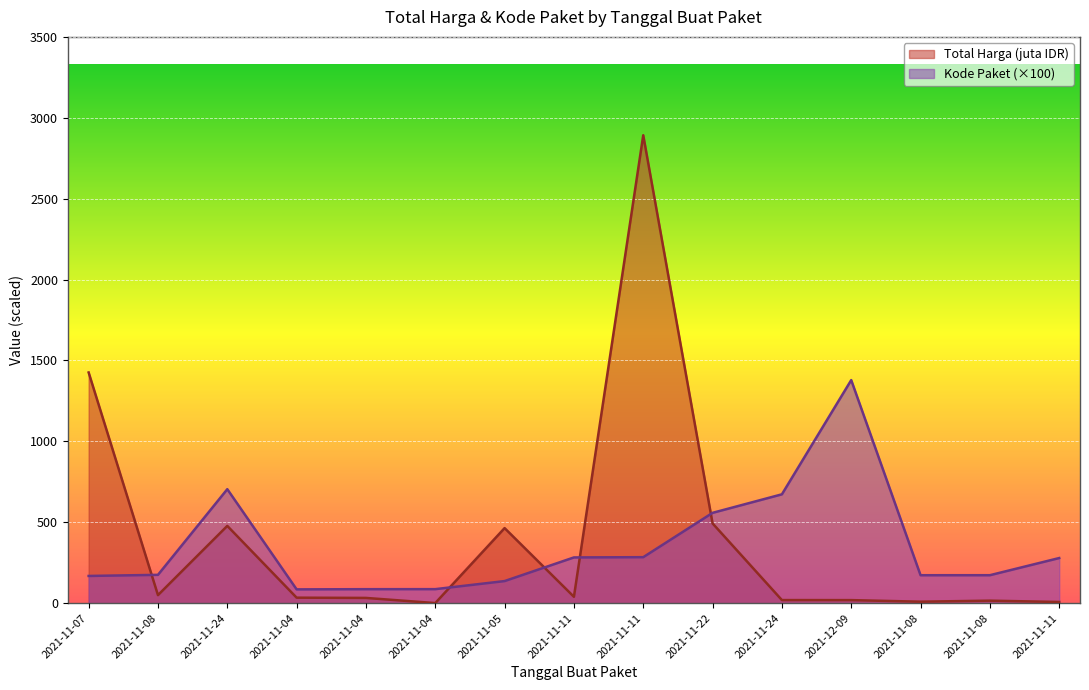

What is the difference between the Kode Paket values at 2021-11-11 and 2021-11-08?

103.8